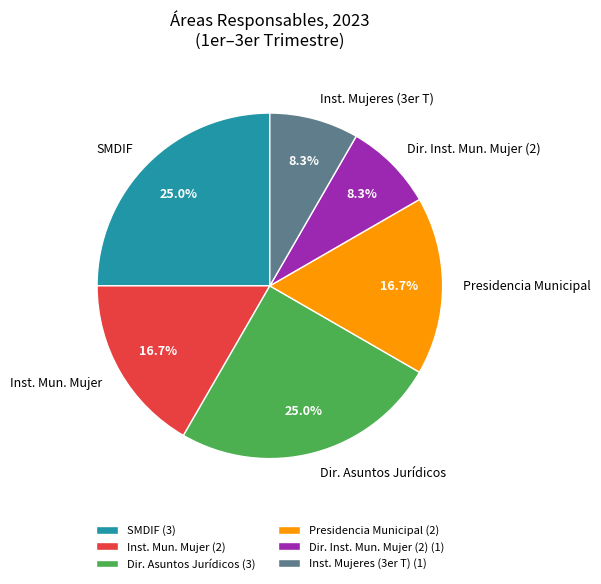

Is SMDIF (3) the majority of the pie?

No